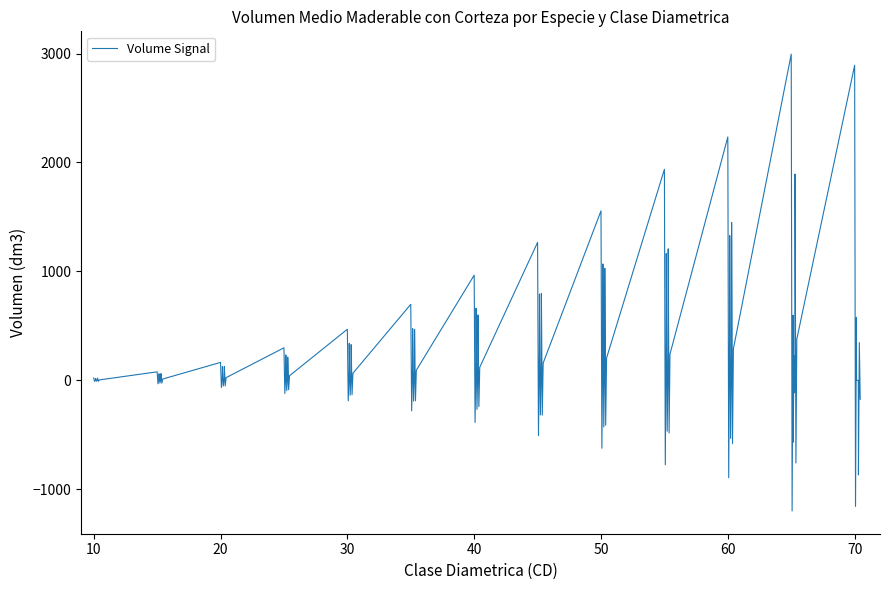

What is the minimum value shown in the chart?

-1197.7